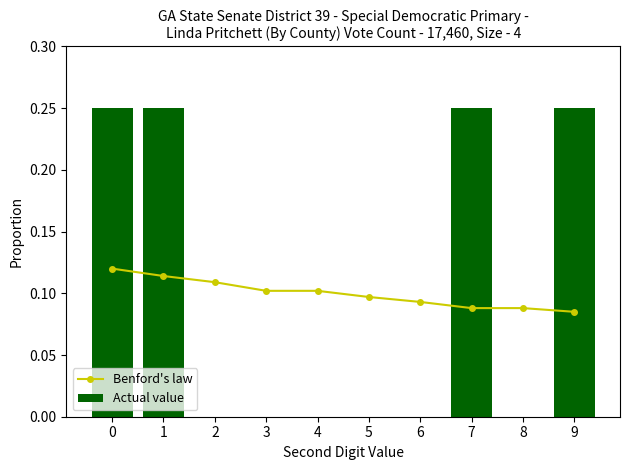

What are all the series names shown in the legend?

Benford's law, Actual value